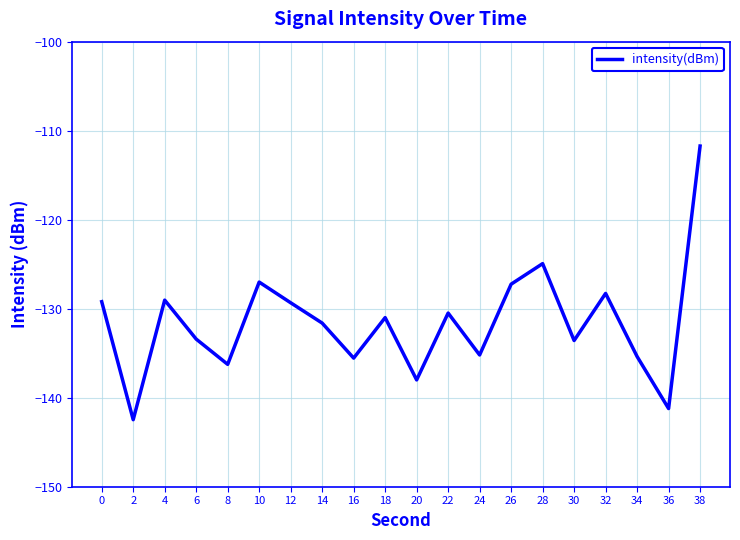

True or false: the data has more than 2 interior local peaks.

True